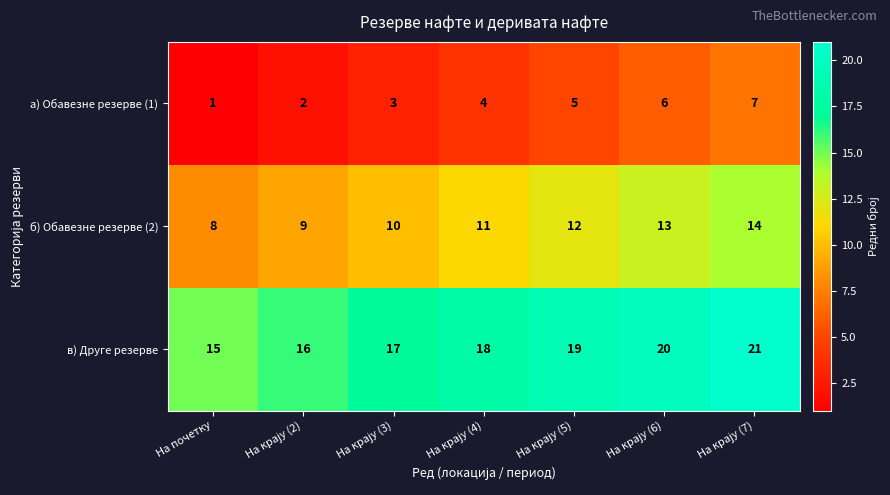

What is the maximum value shown in the chart?

21